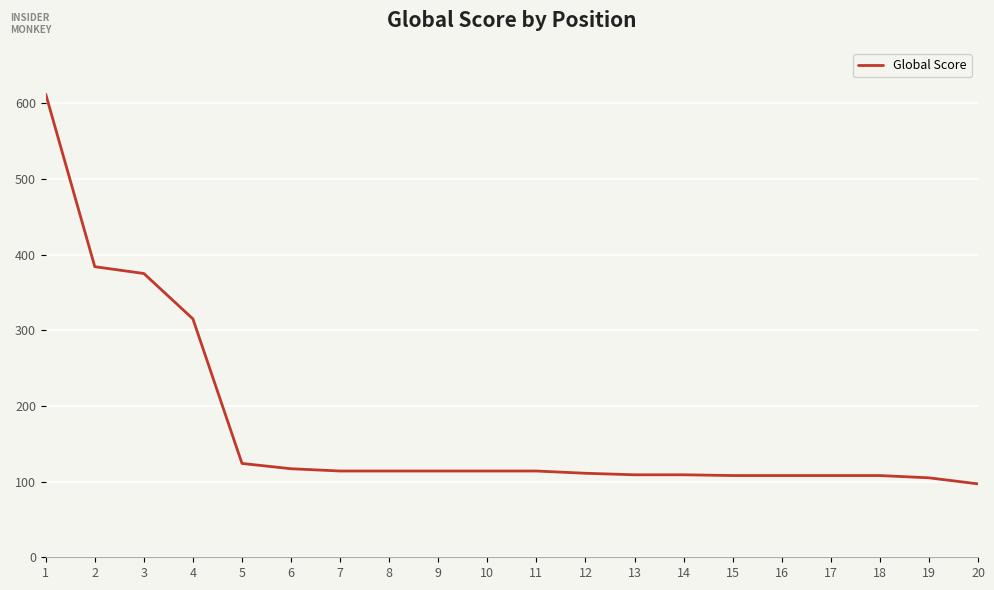

What is the greatest value displayed?

612